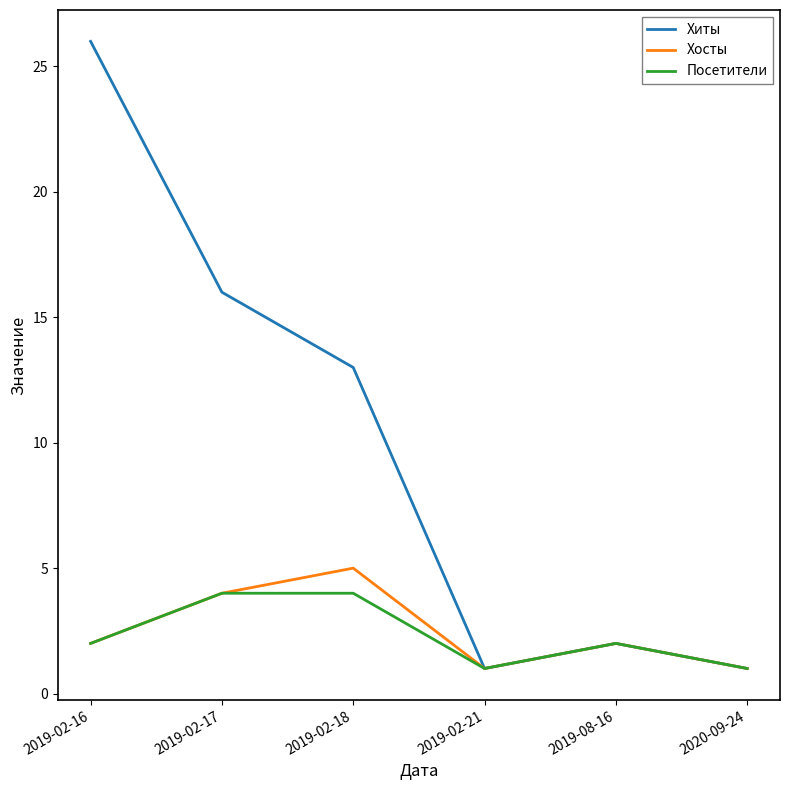

Count the Хосты values in the range 1 to 4.

5